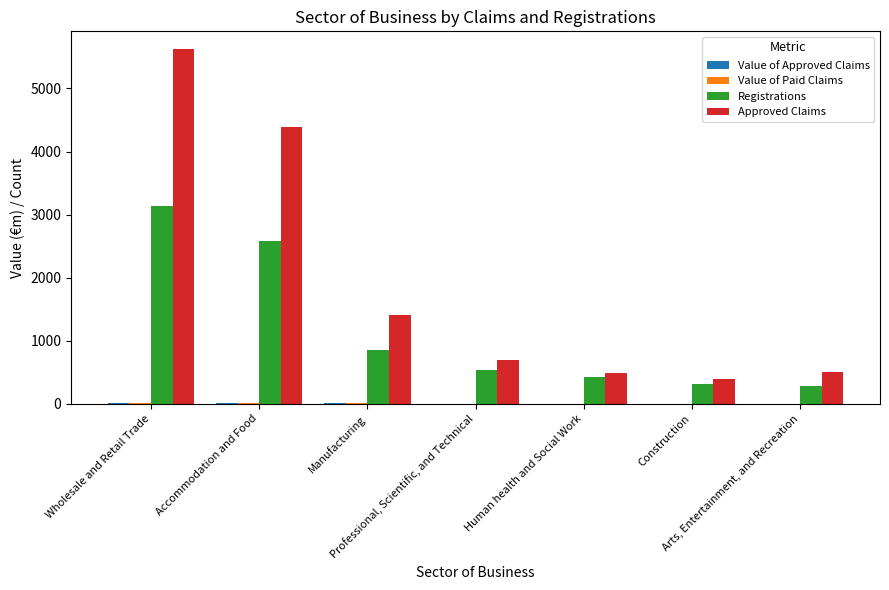

What is the sum of all Approved Claims values?

13490.0